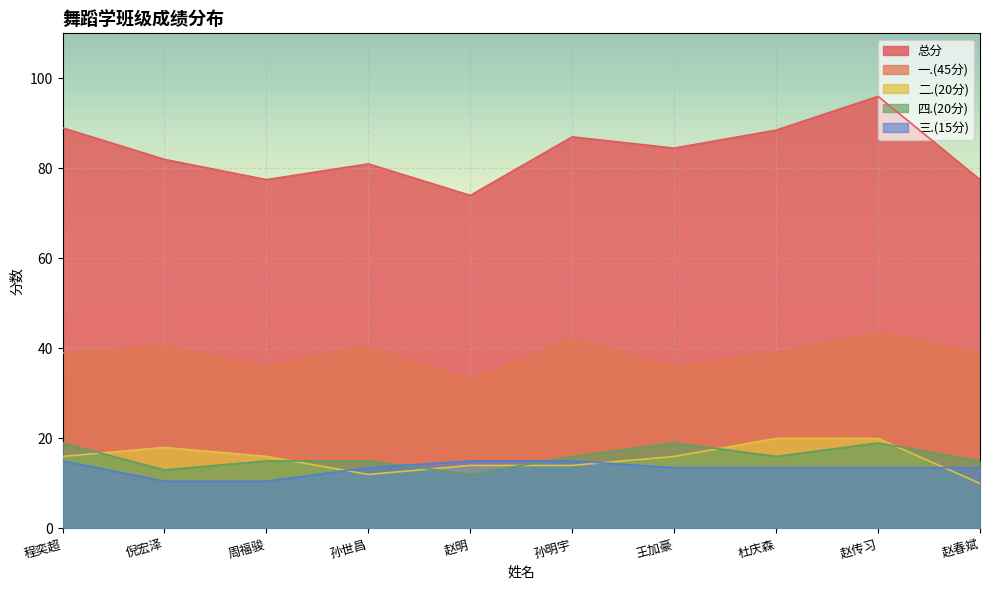

How many categories are shown in the chart?

10